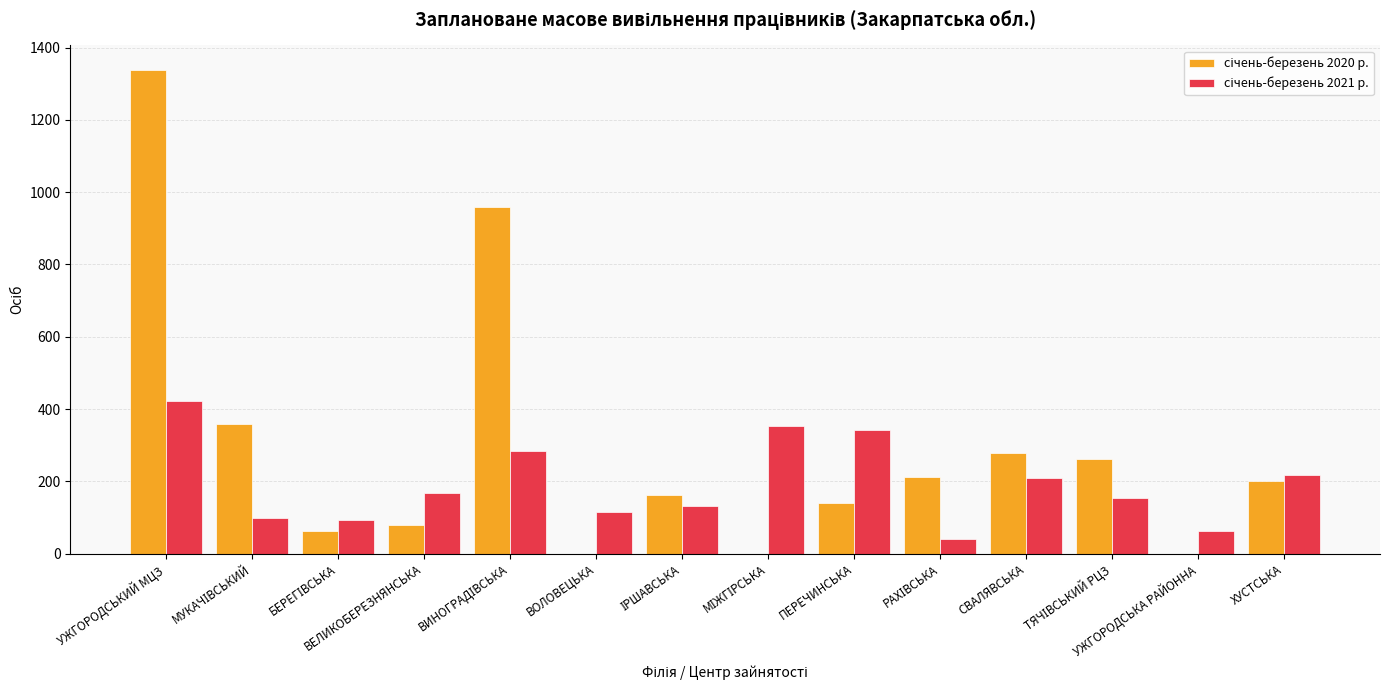

What is the maximum value shown in the chart?

1339